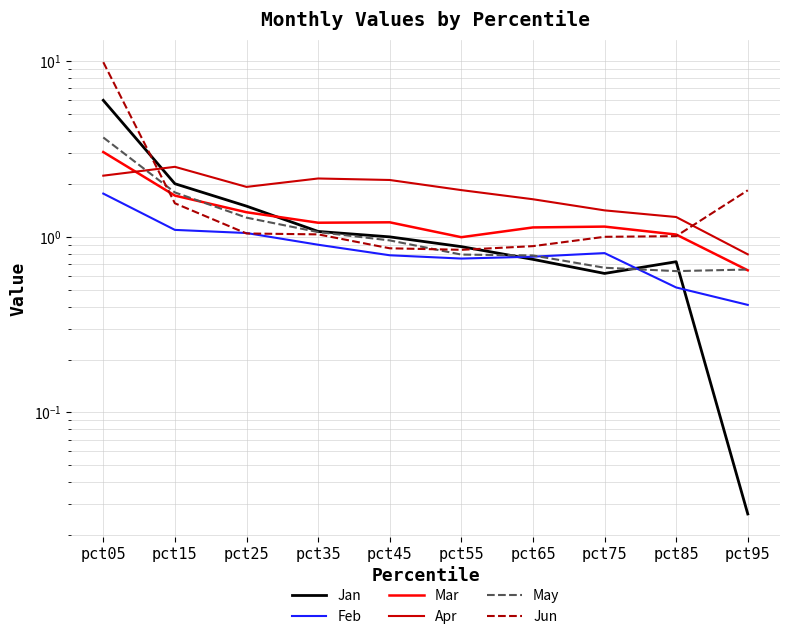

What is the value of the Jan point at the 7th from the left?

0.7